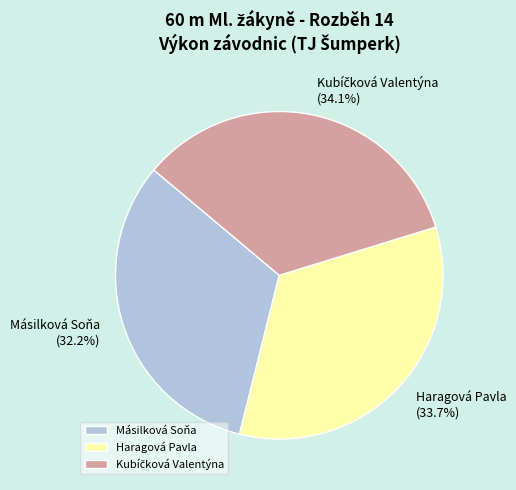

Which category has the smallest portion of the pie?

Másilková Soňa